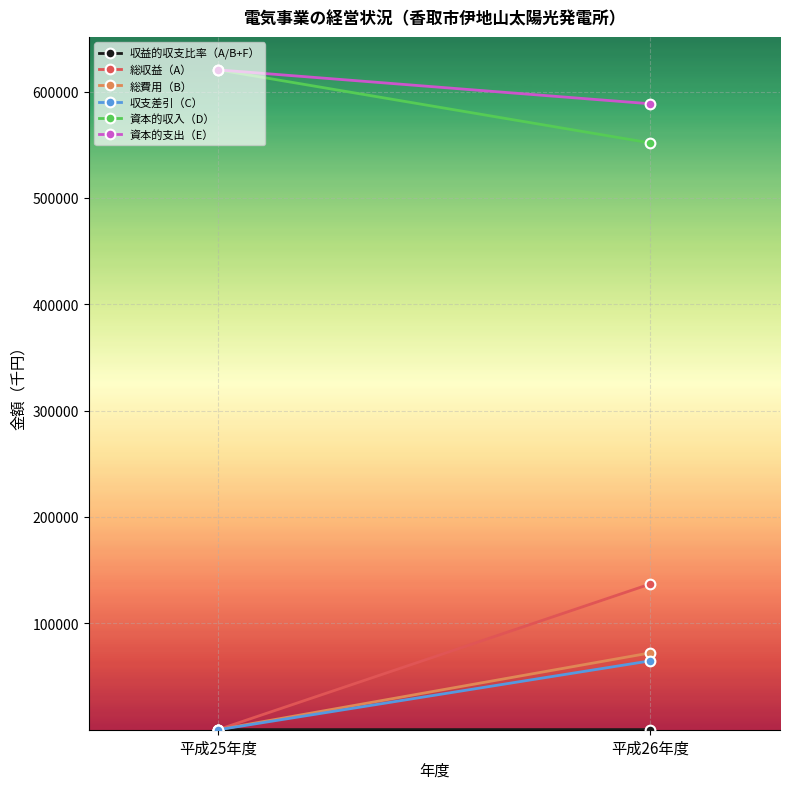

Reading right to left, transcribe all the data shown in this chart.

収益的収支比率（A/B+F）: 126.5	100.0
総収益（A）: 137028.0	161.0
総費用（B）: 72251.0	161.0
収支差引（C）: 64777.0	0.0
資本的収入（D）: 551615.0	620331.0
資本的支出（E）: 588448.0	620331.0